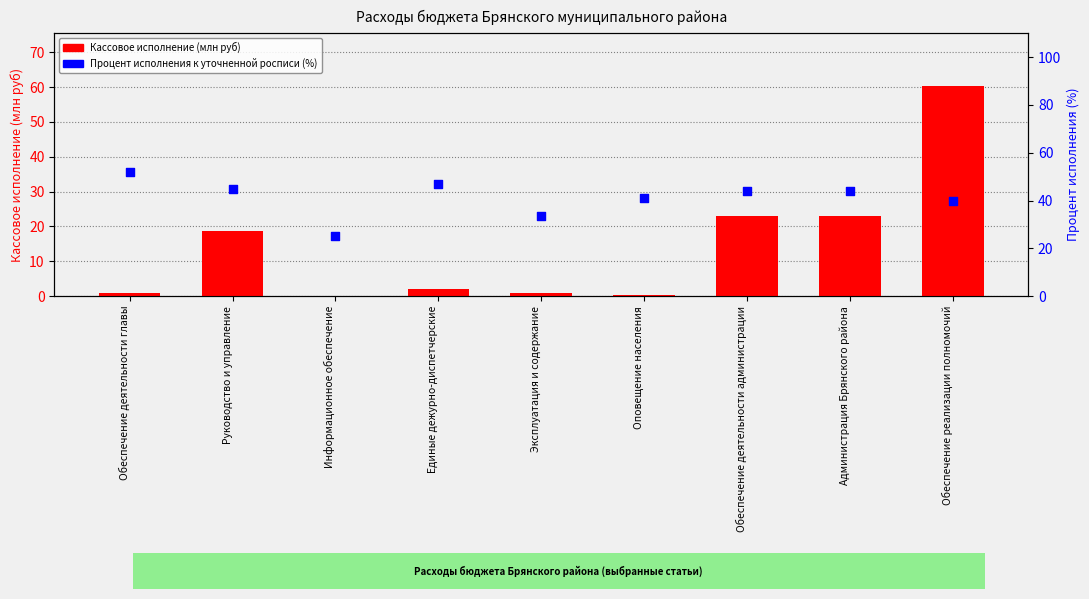

What are all the series names shown in the legend?

Кассовое исполнение, Процент исполнения